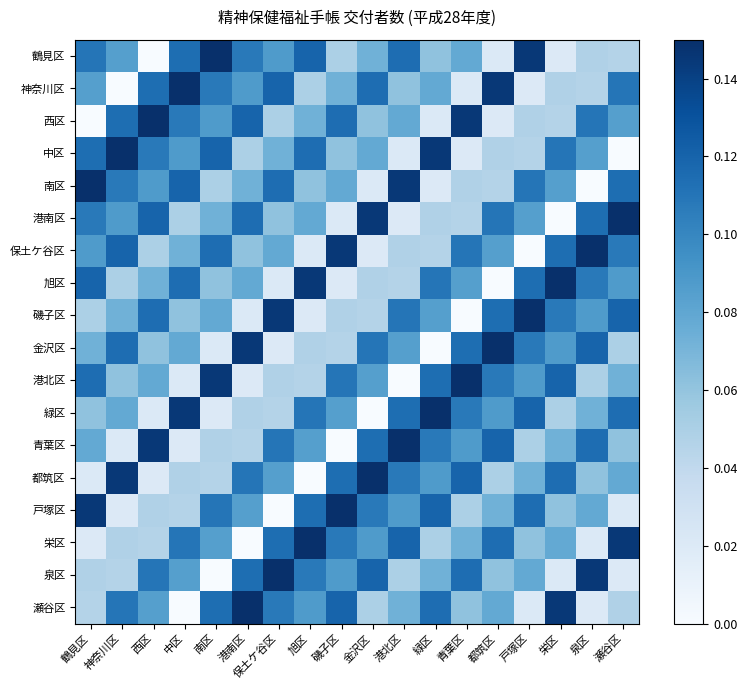

Reading left to right, extract all data points from this chart.

鶴見区: 鶴見区=0.1	神奈川区=0.1	西区=0.0	中区=0.1	南区=0.1	港南区=0.1	保土ケ谷区=0.1	旭区=0.1	磯子区=0.0	金沢区=0.1	港北区=0.1	緑区=0.1	青葉区=0.1	都筑区=0.0	戸塚区=0.1	栄区=0.0	泉区=0.0	瀬谷区=0.0
神奈川区: 鶴見区=0.1	神奈川区=0.0	西区=0.1	中区=0.1	南区=0.1	港南区=0.1	保土ケ谷区=0.1	旭区=0.0	磯子区=0.1	金沢区=0.1	港北区=0.1	緑区=0.1	青葉区=0.0	都筑区=0.1	戸塚区=0.0	栄区=0.0	泉区=0.0	瀬谷区=0.1
西区: 鶴見区=0.0	神奈川区=0.1	西区=0.1	中区=0.1	南区=0.1	港南区=0.1	保土ケ谷区=0.0	旭区=0.1	磯子区=0.1	金沢区=0.1	港北区=0.1	緑区=0.0	青葉区=0.1	都筑区=0.0	戸塚区=0.0	栄区=0.0	泉区=0.1	瀬谷区=0.1
中区: 鶴見区=0.1	神奈川区=0.1	西区=0.1	中区=0.1	南区=0.1	港南区=0.0	保土ケ谷区=0.1	旭区=0.1	磯子区=0.1	金沢区=0.1	港北区=0.0	緑区=0.1	青葉区=0.0	都筑区=0.0	戸塚区=0.0	栄区=0.1	泉区=0.1	瀬谷区=0.0
南区: 鶴見区=0.1	神奈川区=0.1	西区=0.1	中区=0.1	南区=0.0	港南区=0.1	保土ケ谷区=0.1	旭区=0.1	磯子区=0.1	金沢区=0.0	港北区=0.1	緑区=0.0	青葉区=0.0	都筑区=0.0	戸塚区=0.1	栄区=0.1	泉区=0.0	瀬谷区=0.1
港南区: 鶴見区=0.1	神奈川区=0.1	西区=0.1	中区=0.0	南区=0.1	港南区=0.1	保土ケ谷区=0.1	旭区=0.1	磯子区=0.0	金沢区=0.1	港北区=0.0	緑区=0.0	青葉区=0.0	都筑区=0.1	戸塚区=0.1	栄区=0.0	泉区=0.1	瀬谷区=0.1
保土ケ谷区: 鶴見区=0.1	神奈川区=0.1	西区=0.0	中区=0.1	南区=0.1	港南区=0.1	保土ケ谷区=0.1	旭区=0.0	磯子区=0.1	金沢区=0.0	港北区=0.0	緑区=0.0	青葉区=0.1	都筑区=0.1	戸塚区=0.0	栄区=0.1	泉区=0.1	瀬谷区=0.1
旭区: 鶴見区=0.1	神奈川区=0.0	西区=0.1	中区=0.1	南区=0.1	港南区=0.1	保土ケ谷区=0.0	旭区=0.1	磯子区=0.0	金沢区=0.0	港北区=0.0	緑区=0.1	青葉区=0.1	都筑区=0.0	戸塚区=0.1	栄区=0.1	泉区=0.1	瀬谷区=0.1
磯子区: 鶴見区=0.0	神奈川区=0.1	西区=0.1	中区=0.1	南区=0.1	港南区=0.0	保土ケ谷区=0.1	旭区=0.0	磯子区=0.0	金沢区=0.0	港北区=0.1	緑区=0.1	青葉区=0.0	都筑区=0.1	戸塚区=0.1	栄区=0.1	泉区=0.1	瀬谷区=0.1
金沢区: 鶴見区=0.1	神奈川区=0.1	西区=0.1	中区=0.1	南区=0.0	港南区=0.1	保土ケ谷区=0.0	旭区=0.0	磯子区=0.0	金沢区=0.1	港北区=0.1	緑区=0.0	青葉区=0.1	都筑区=0.1	戸塚区=0.1	栄区=0.1	泉区=0.1	瀬谷区=0.0
港北区: 鶴見区=0.1	神奈川区=0.1	西区=0.1	中区=0.0	南区=0.1	港南区=0.0	保土ケ谷区=0.0	旭区=0.0	磯子区=0.1	金沢区=0.1	港北区=0.0	緑区=0.1	青葉区=0.1	都筑区=0.1	戸塚区=0.1	栄区=0.1	泉区=0.0	瀬谷区=0.1
緑区: 鶴見区=0.1	神奈川区=0.1	西区=0.0	中区=0.1	南区=0.0	港南区=0.0	保土ケ谷区=0.0	旭区=0.1	磯子区=0.1	金沢区=0.0	港北区=0.1	緑区=0.1	青葉区=0.1	都筑区=0.1	戸塚区=0.1	栄区=0.0	泉区=0.1	瀬谷区=0.1
青葉区: 鶴見区=0.1	神奈川区=0.0	西区=0.1	中区=0.0	南区=0.0	港南区=0.0	保土ケ谷区=0.1	旭区=0.1	磯子区=0.0	金沢区=0.1	港北区=0.1	緑区=0.1	青葉区=0.1	都筑区=0.1	戸塚区=0.0	栄区=0.1	泉区=0.1	瀬谷区=0.1
都筑区: 鶴見区=0.0	神奈川区=0.1	西区=0.0	中区=0.0	南区=0.0	港南区=0.1	保土ケ谷区=0.1	旭区=0.0	磯子区=0.1	金沢区=0.1	港北区=0.1	緑区=0.1	青葉区=0.1	都筑区=0.0	戸塚区=0.1	栄区=0.1	泉区=0.1	瀬谷区=0.1
戸塚区: 鶴見区=0.1	神奈川区=0.0	西区=0.0	中区=0.0	南区=0.1	港南区=0.1	保土ケ谷区=0.0	旭区=0.1	磯子区=0.1	金沢区=0.1	港北区=0.1	緑区=0.1	青葉区=0.0	都筑区=0.1	戸塚区=0.1	栄区=0.1	泉区=0.1	瀬谷区=0.0
栄区: 鶴見区=0.0	神奈川区=0.0	西区=0.0	中区=0.1	南区=0.1	港南区=0.0	保土ケ谷区=0.1	旭区=0.1	磯子区=0.1	金沢区=0.1	港北区=0.1	緑区=0.0	青葉区=0.1	都筑区=0.1	戸塚区=0.1	栄区=0.1	泉区=0.0	瀬谷区=0.1
泉区: 鶴見区=0.0	神奈川区=0.0	西区=0.1	中区=0.1	南区=0.0	港南区=0.1	保土ケ谷区=0.1	旭区=0.1	磯子区=0.1	金沢区=0.1	港北区=0.0	緑区=0.1	青葉区=0.1	都筑区=0.1	戸塚区=0.1	栄区=0.0	泉区=0.1	瀬谷区=0.0
瀬谷区: 鶴見区=0.0	神奈川区=0.1	西区=0.1	中区=0.0	南区=0.1	港南区=0.1	保土ケ谷区=0.1	旭区=0.1	磯子区=0.1	金沢区=0.0	港北区=0.1	緑区=0.1	青葉区=0.1	都筑区=0.1	戸塚区=0.0	栄区=0.1	泉区=0.0	瀬谷区=0.0